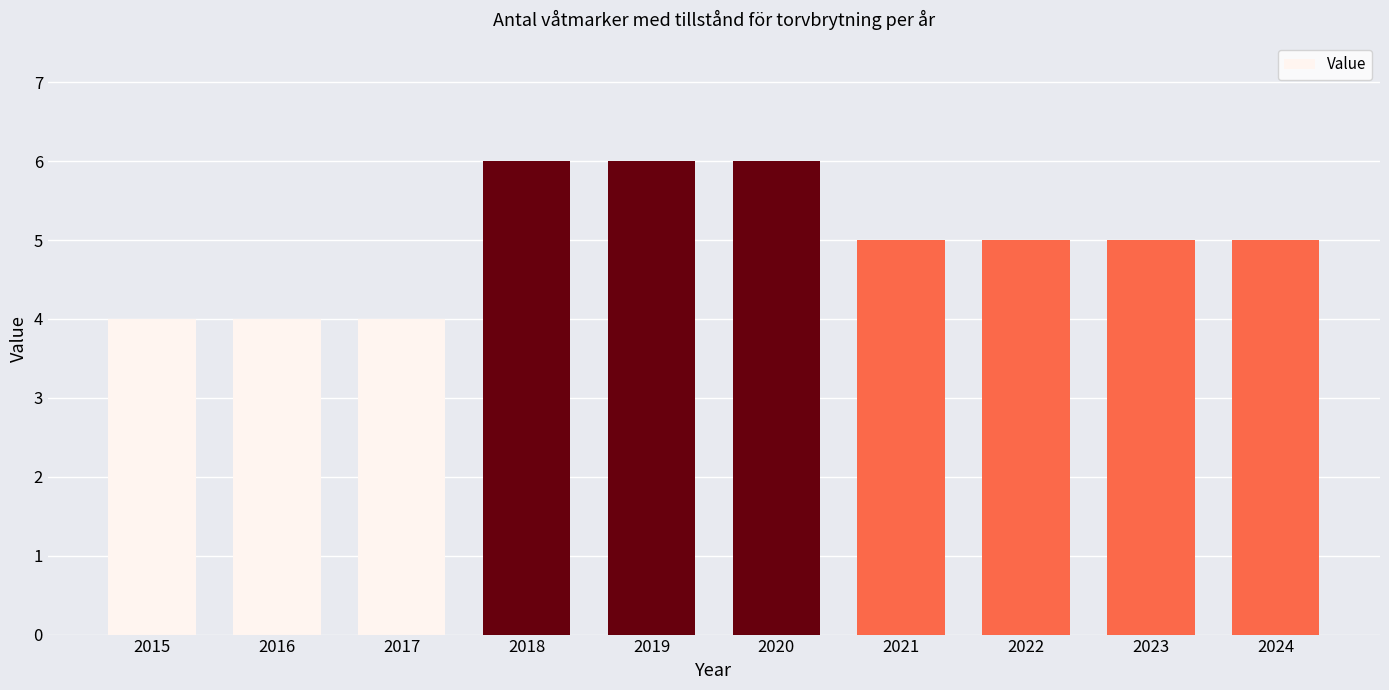

The chart shows a value of 6 at 2018. True or false?

True